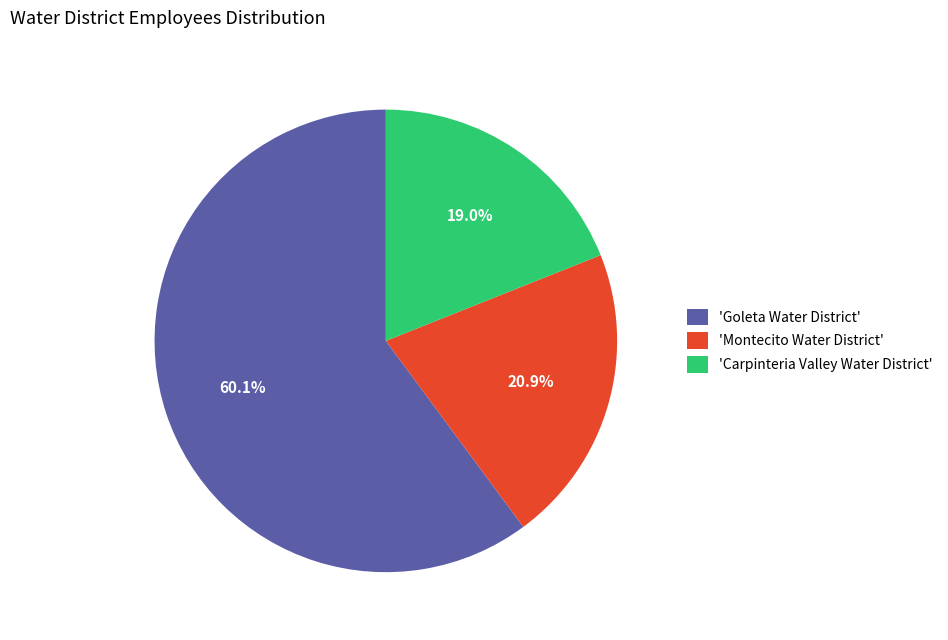

Approximately how many times larger is the value at 'Carpinteria Valley Water District' compared to 'Goleta Water District'?

0.3